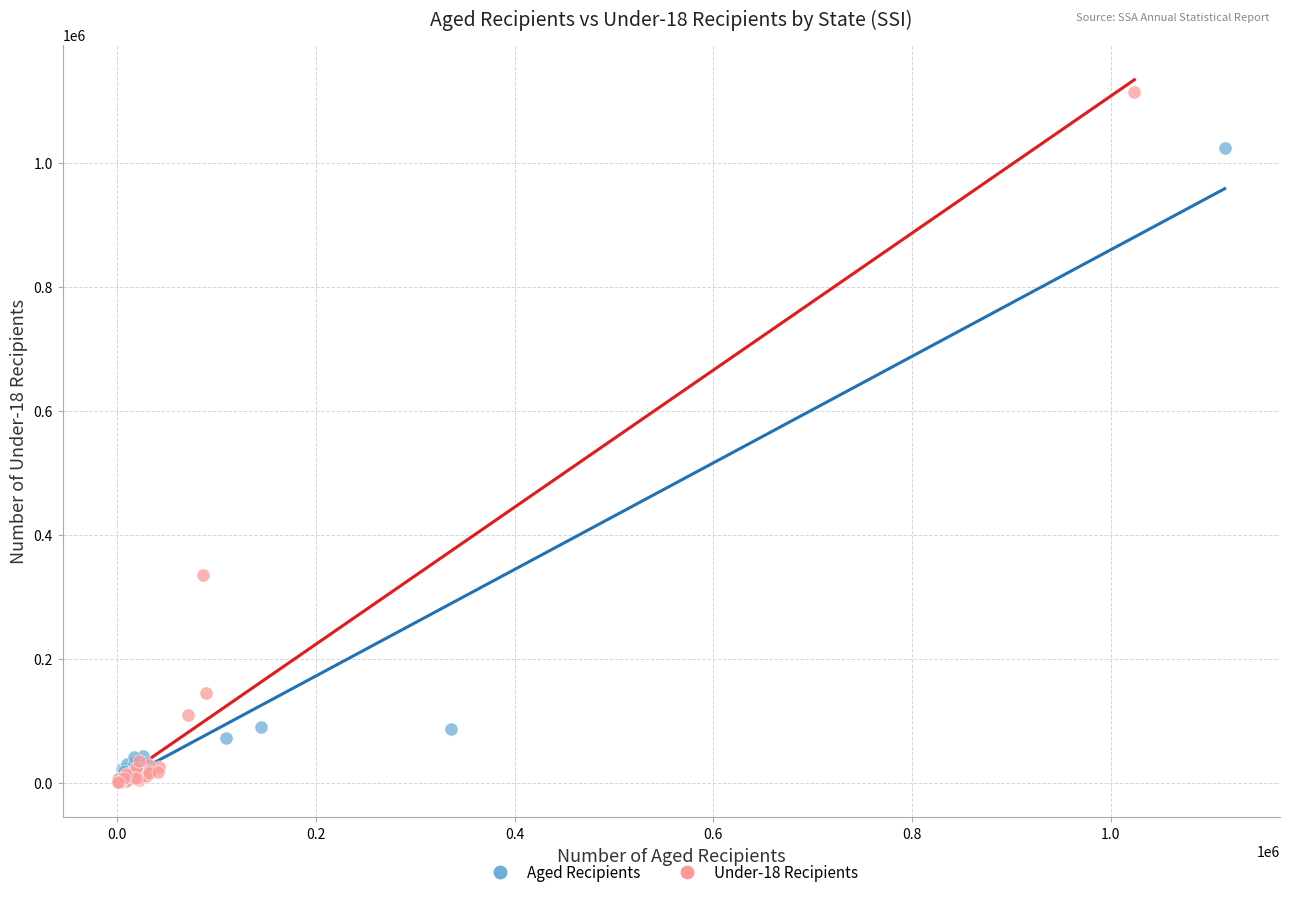

Which series contains the highest Y value?

Under-18 Recipients